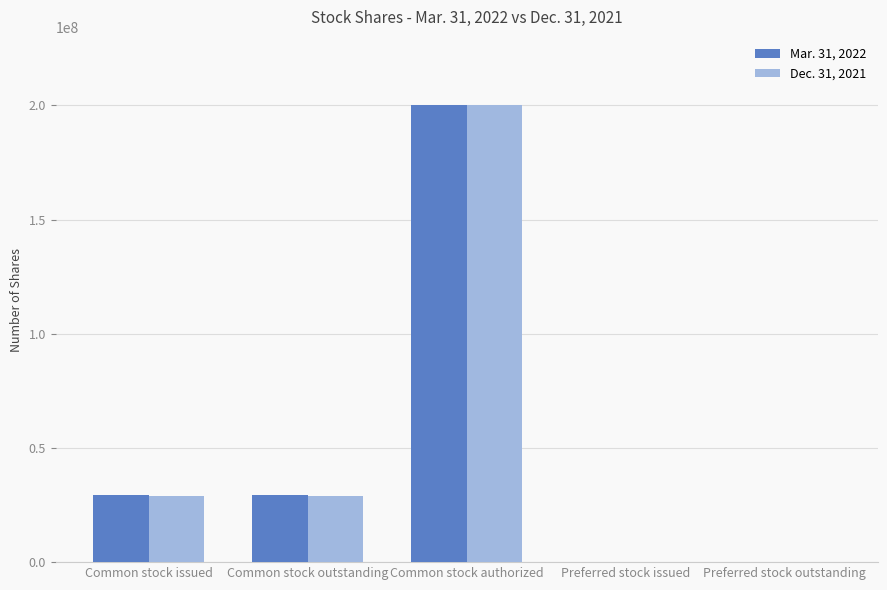

Is it true that Dec. 31, 2021 equals 70697903 at Common stock authorized?

False